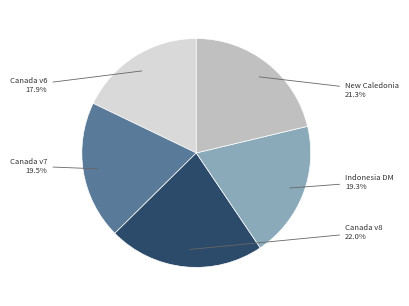

Is there a majority slice in this chart?

No